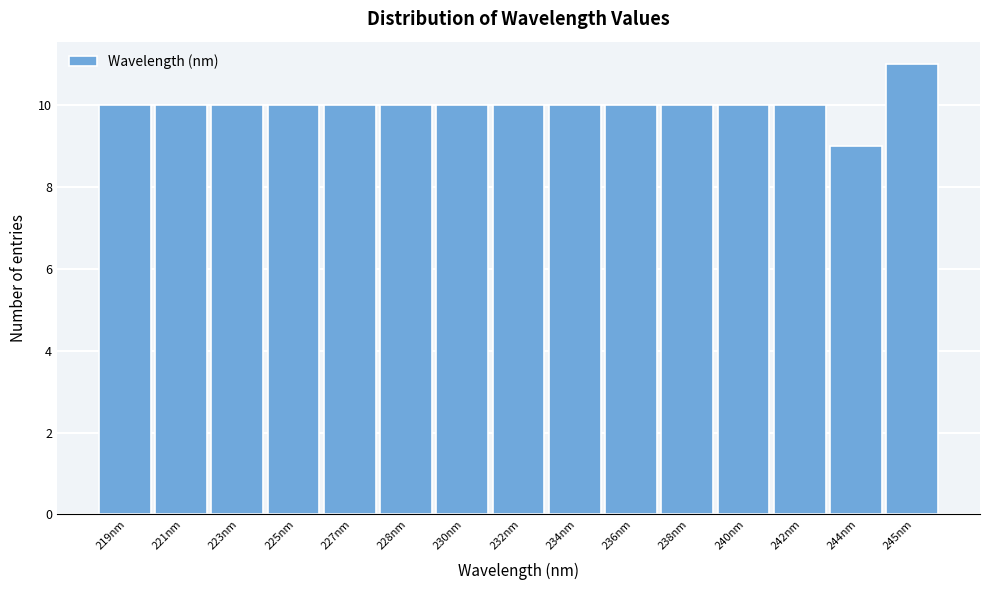

Reading left to right, what are all the values shown in this chart?

10	10	10	10	10	10	10	10	10	10	10	10	10	9	11